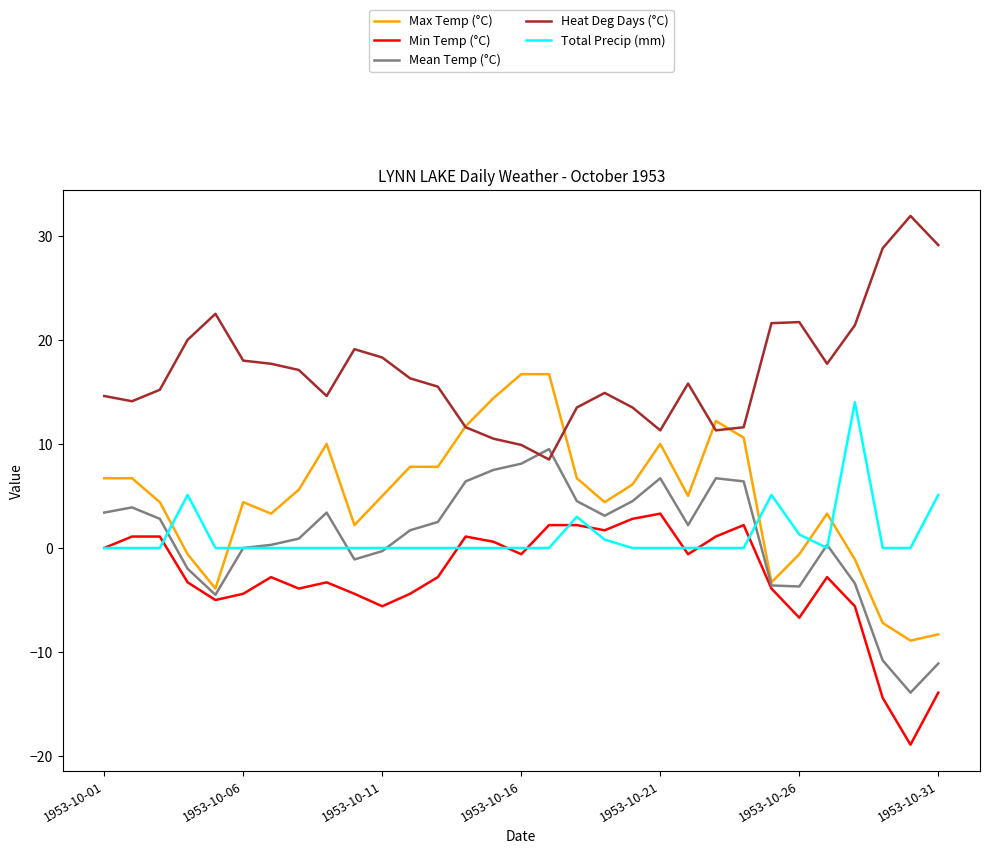

How many interior local valleys does the Min Temp (°C) series have?

8